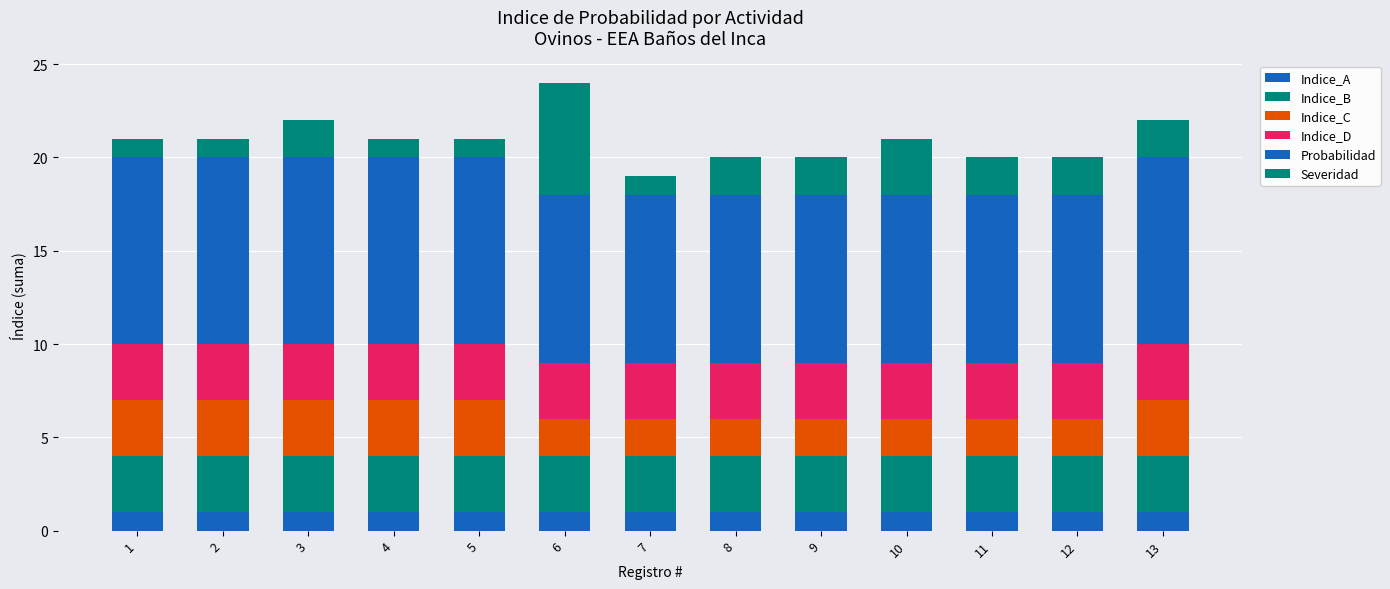

How many bars are there in total?

13